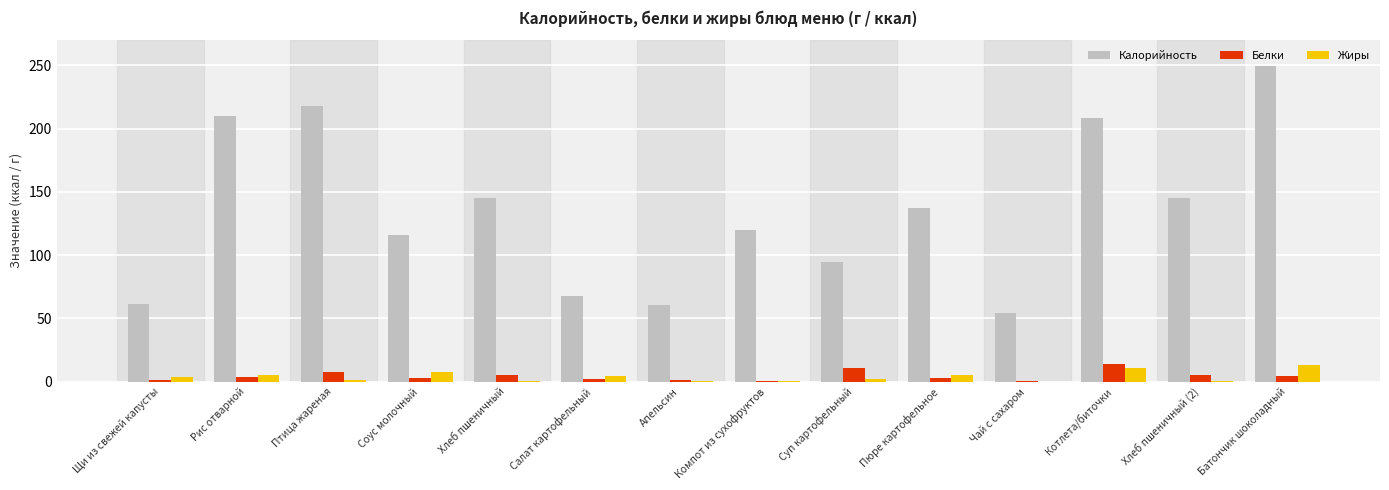

Where is Белки nearest to the value 7?

Птица жареная